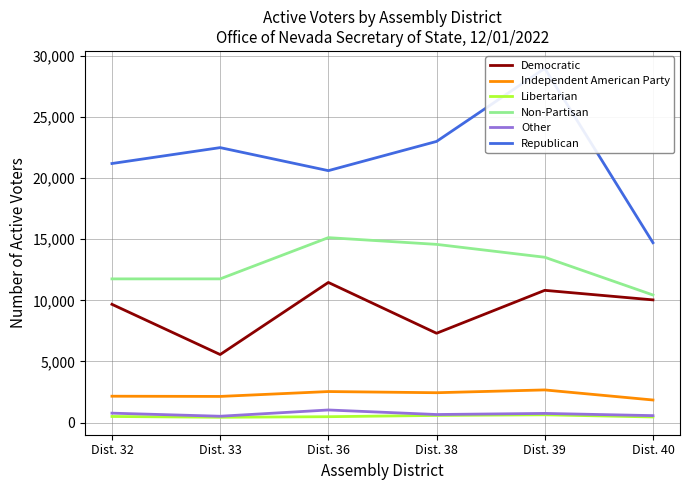

What is the value of the Republican point at the 4th from the left?

22993